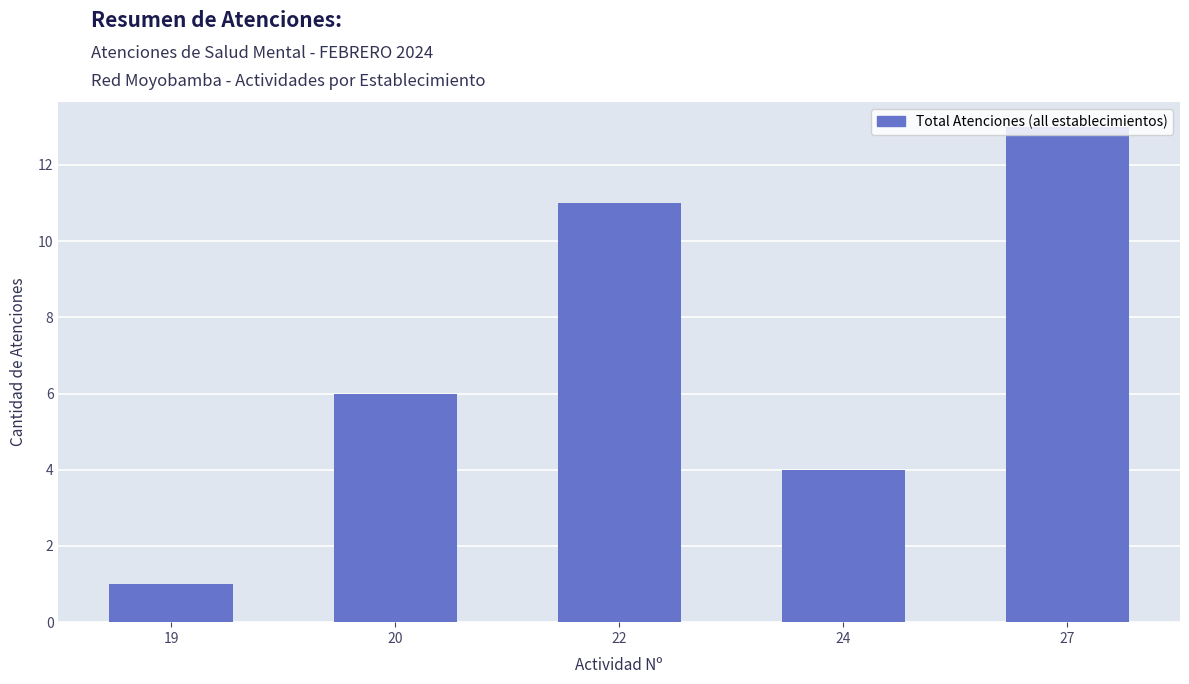

What is the difference between the maximum and minimum values?

12